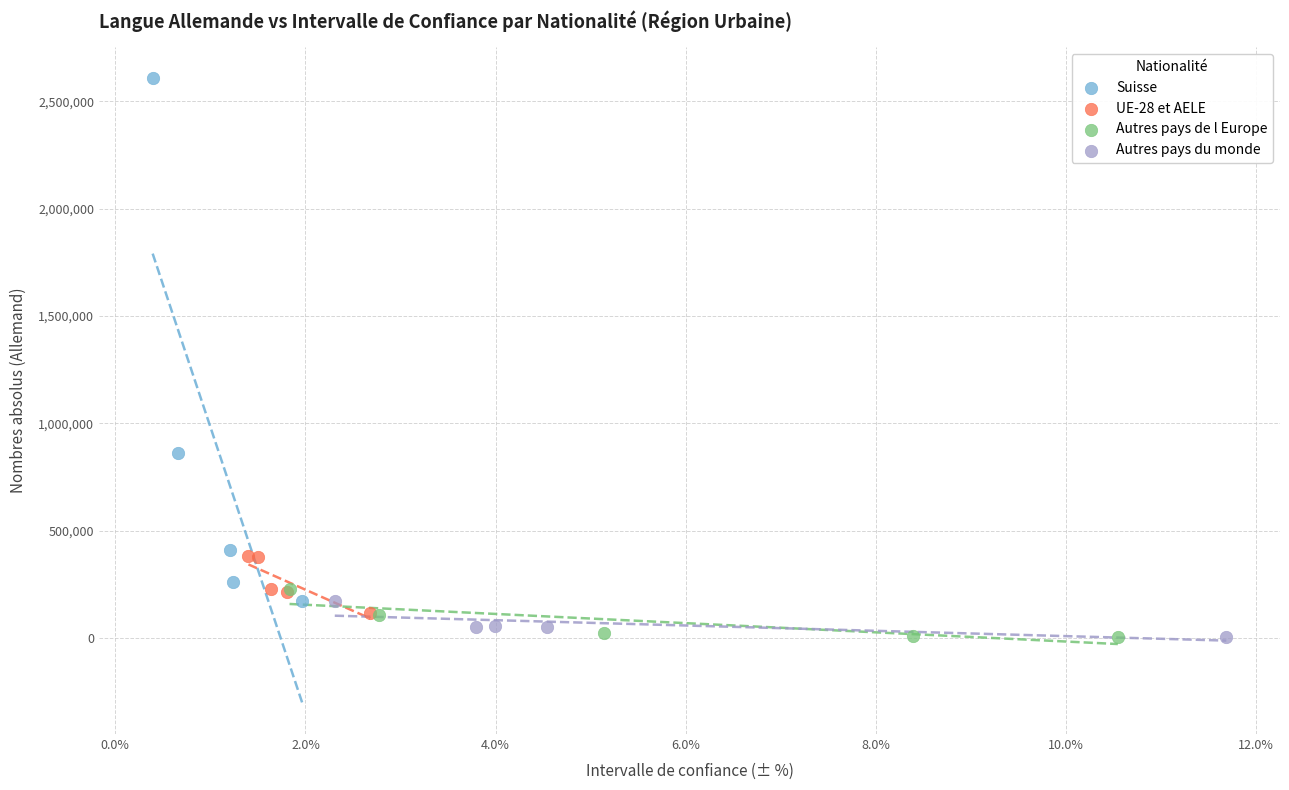

Which series contains the highest Y value?

Suisse